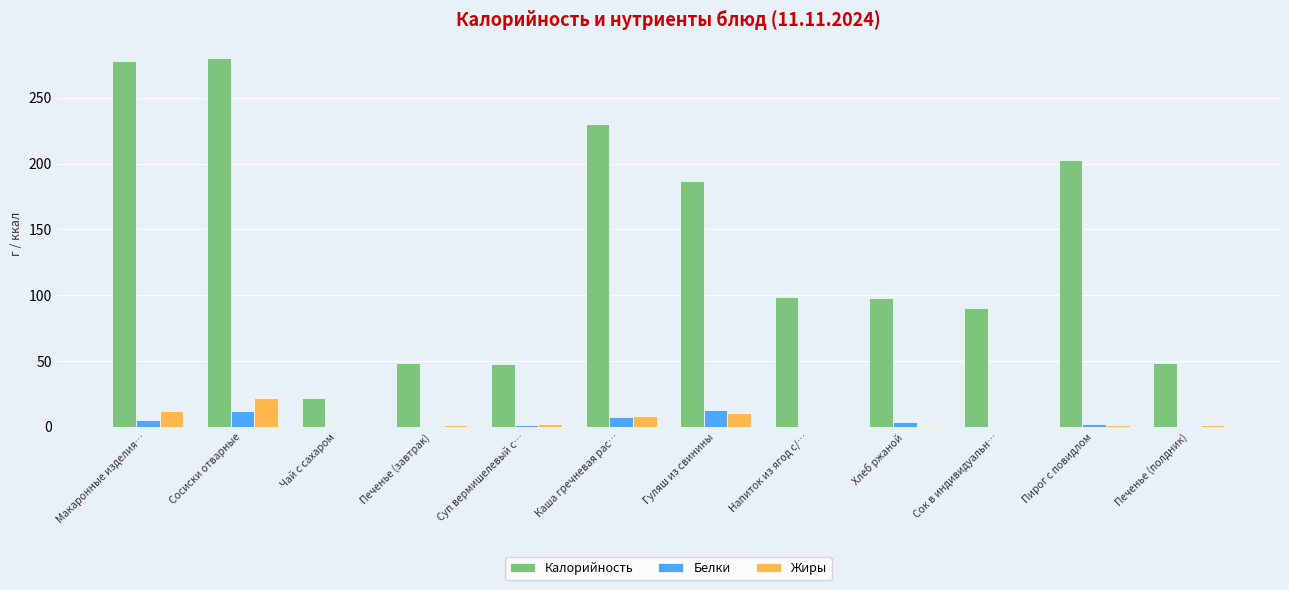

The Белки series shows 12.0 at Сосиски отварные. True or false?

True